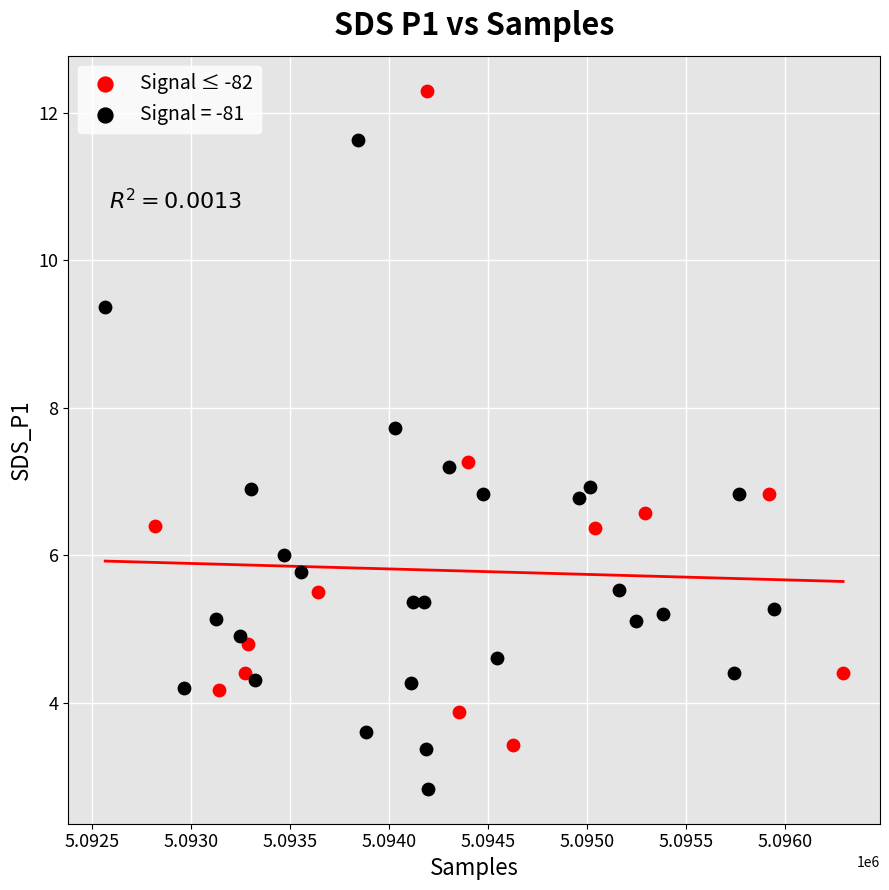

Which series reaches the maximum Y coordinate?

Signal ≤ -82